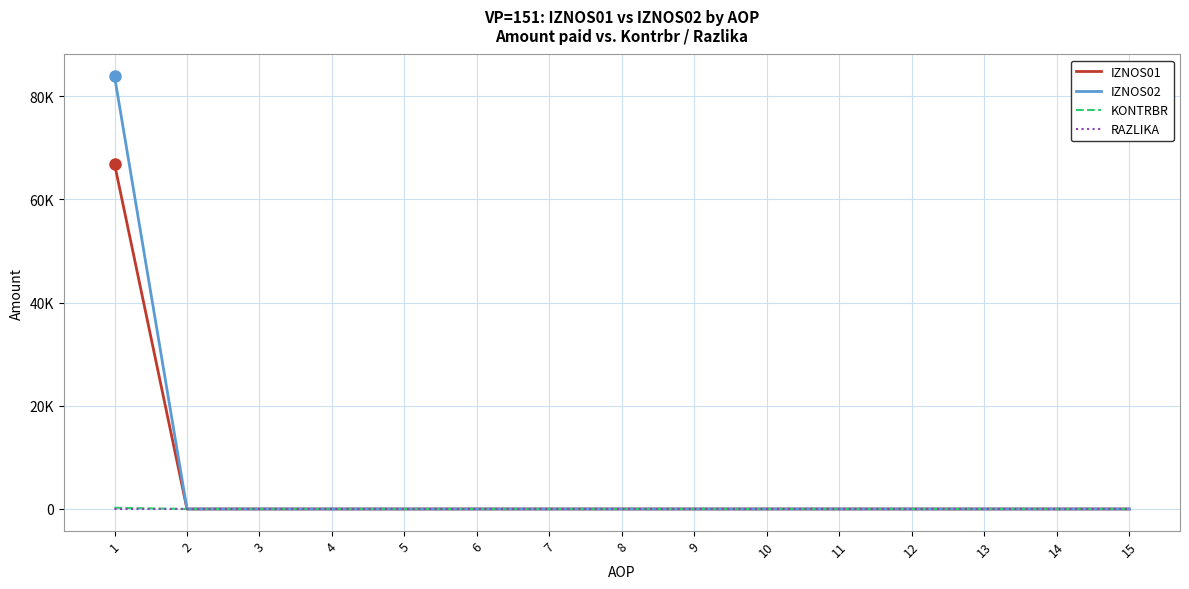

Is it true that IZNOS02 equals 0.0 at 10?

True